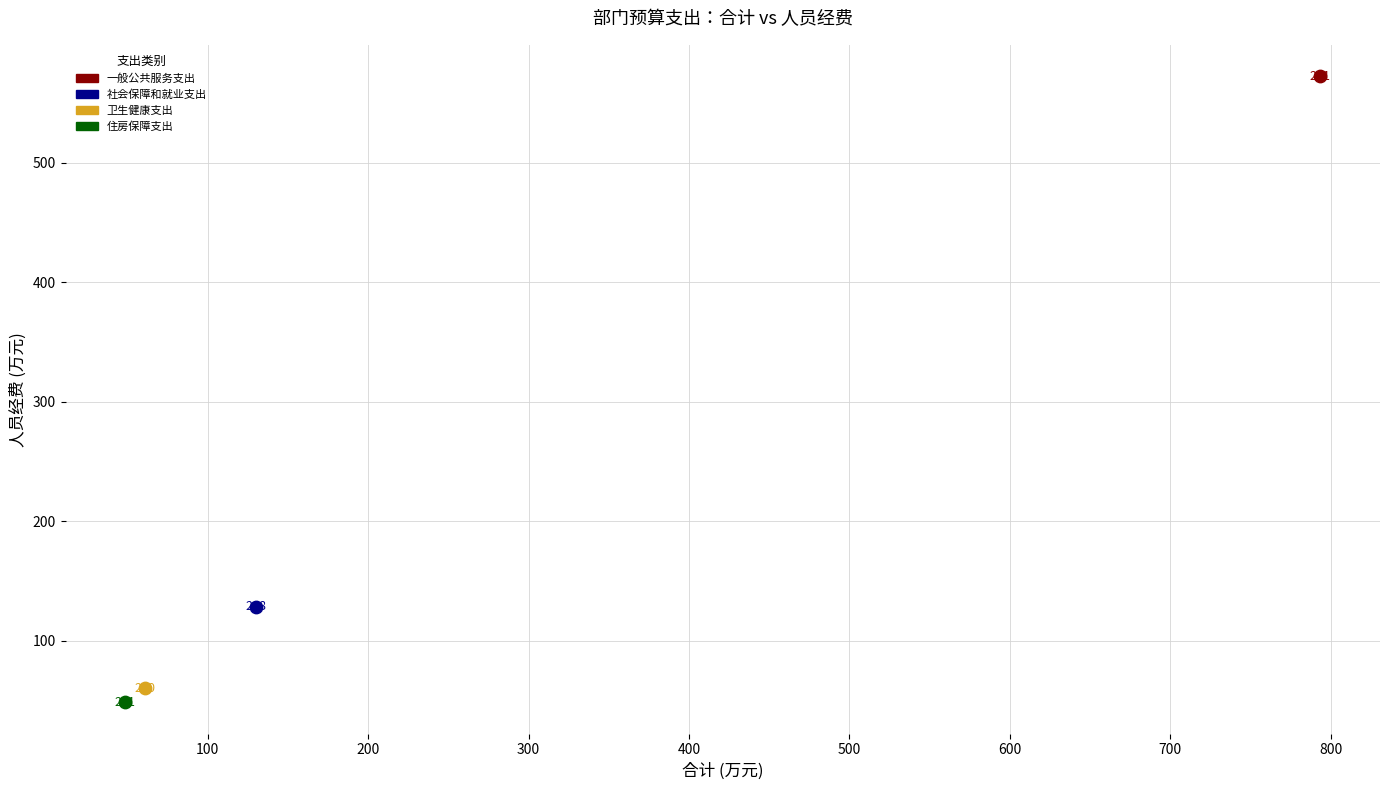

What are all the series names shown in the legend?

一般公共服务支出, 社会保障和就业支出, 卫生健康支出, 住房保障支出